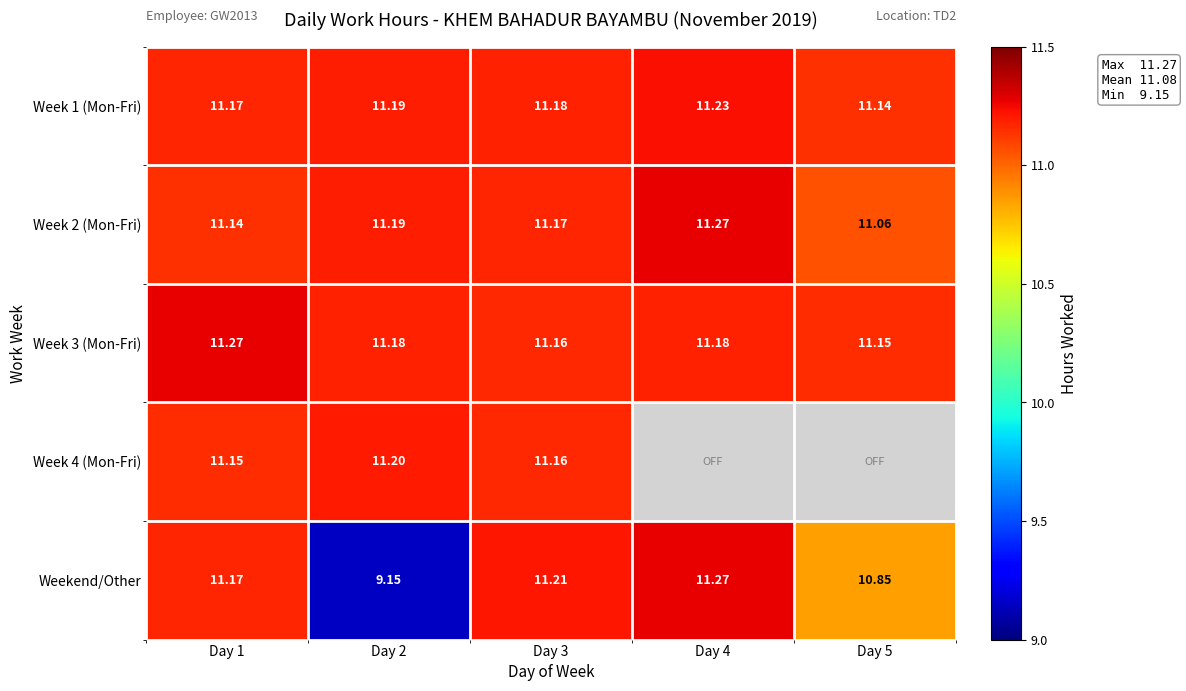

Is the value of Week 1 (Mon-Fri) at Day 4 greater than the value of Week 2 (Mon-Fri) at Day 3?

Yes